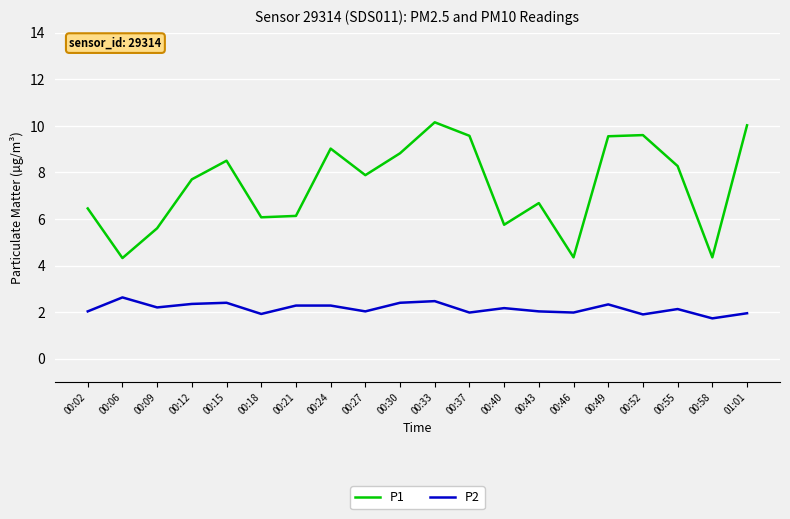

The P2 series shows 2.4 at 00:15. True or false?

True